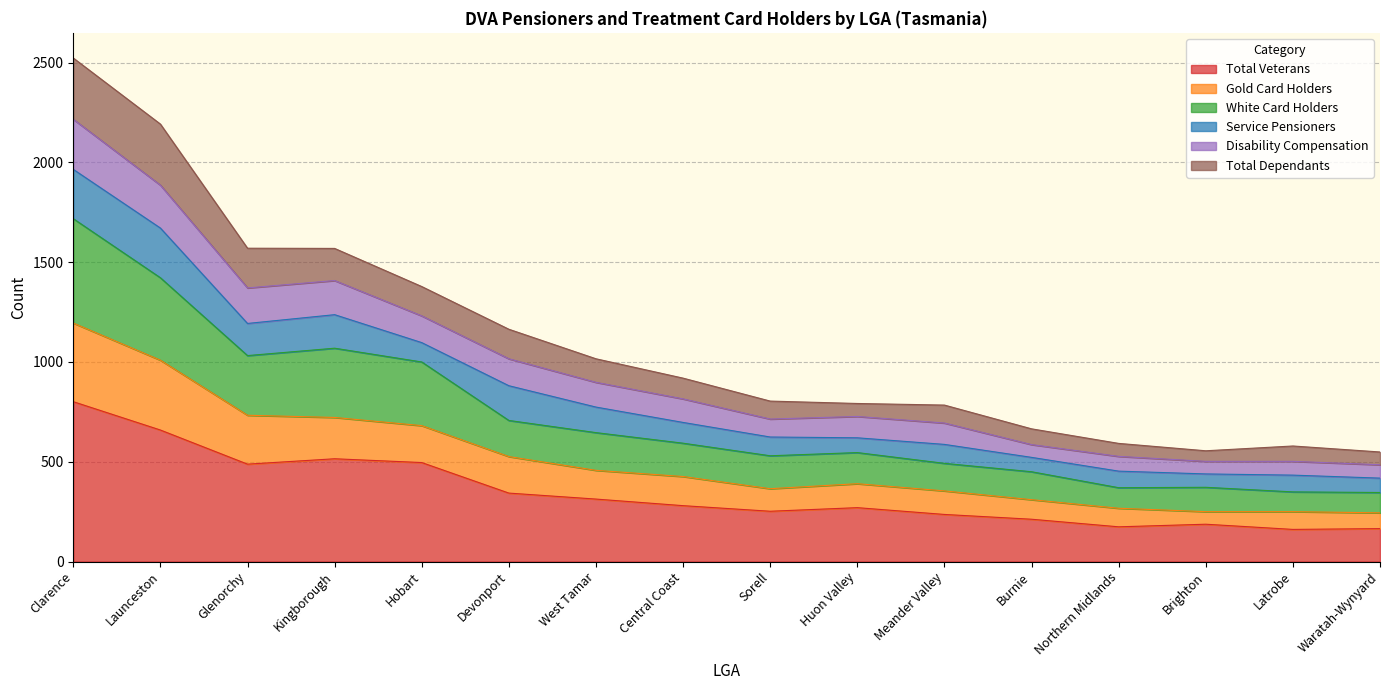

What is the label of the 15th point from the left?

Latrobe